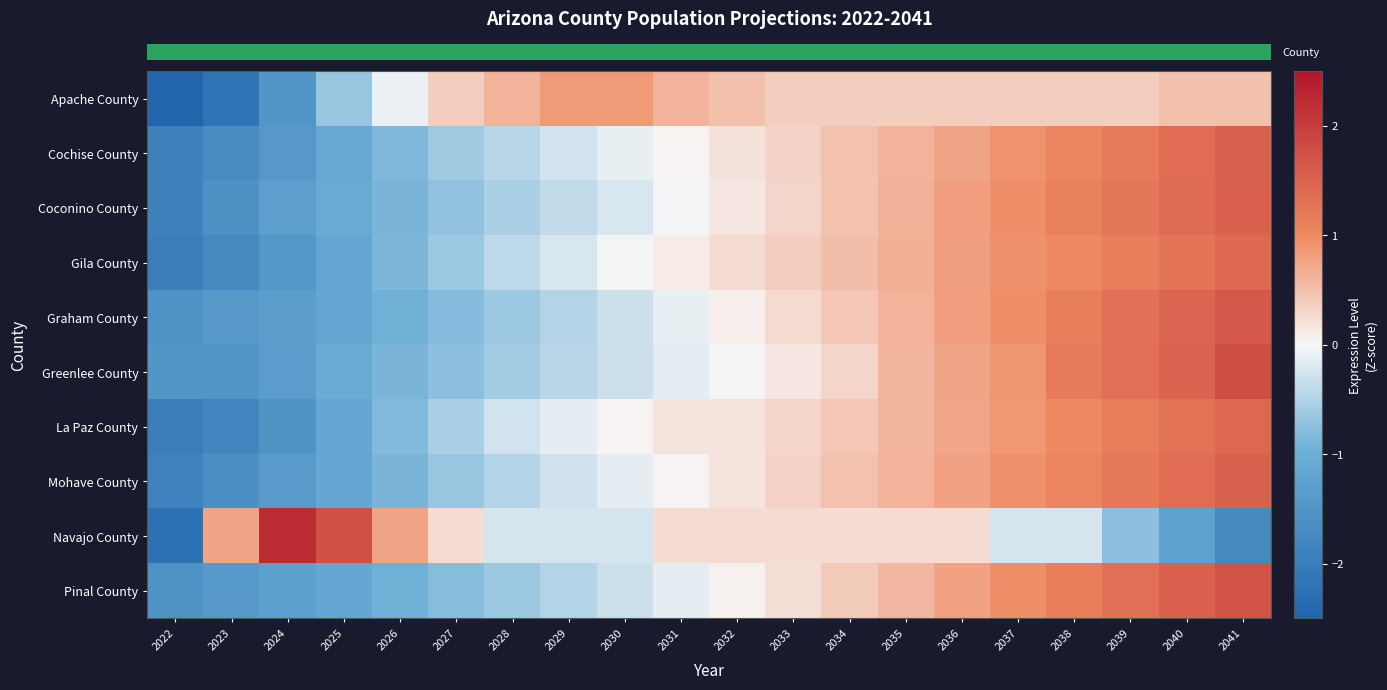

At how many categories does at least one series exceed 0?

19